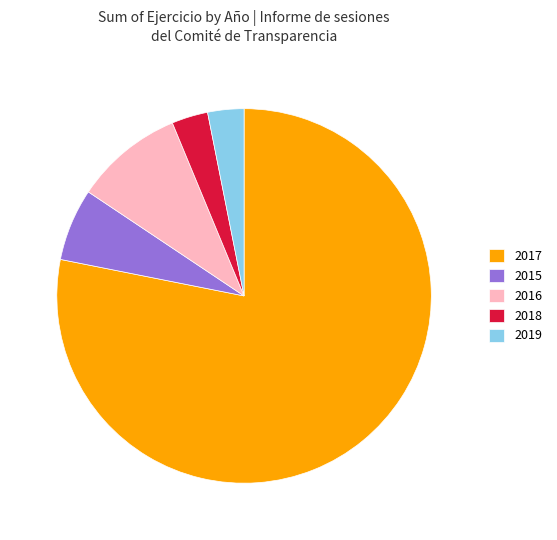

Approximately how many times larger is the value at 2017 compared to 2016?

8.3